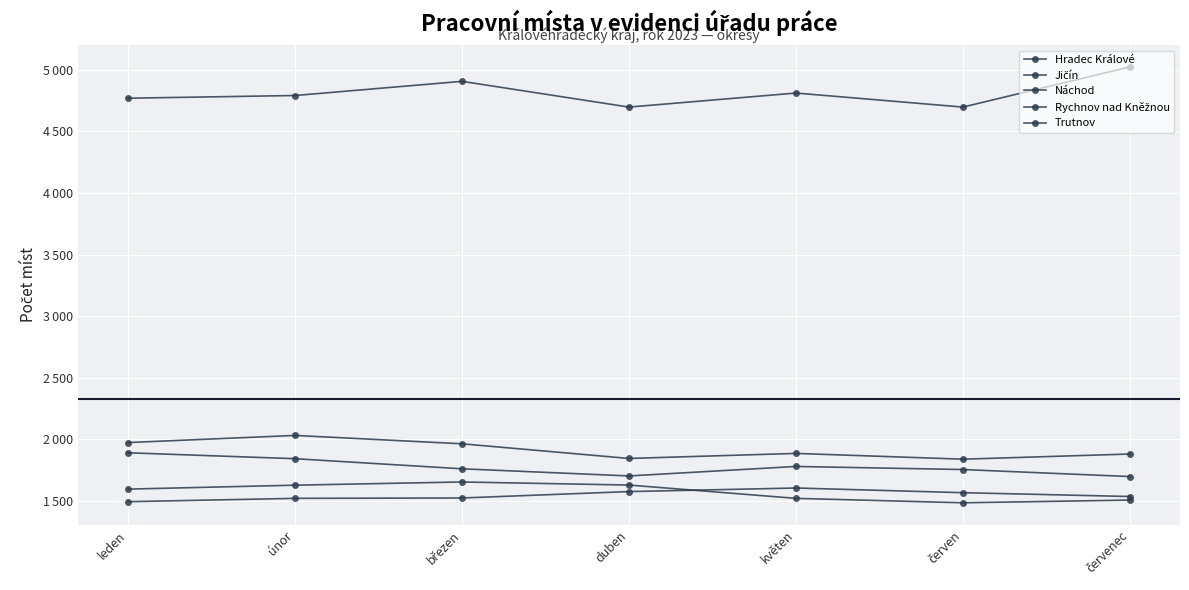

Count the number of data series in this chart.

5